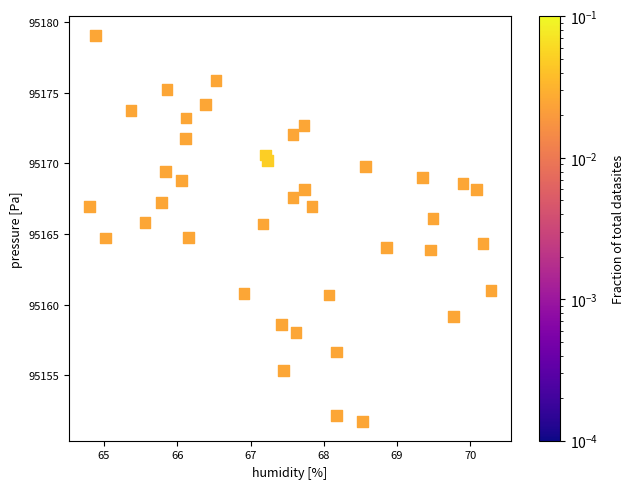

What is the range of X values (max minus min)?

5.5